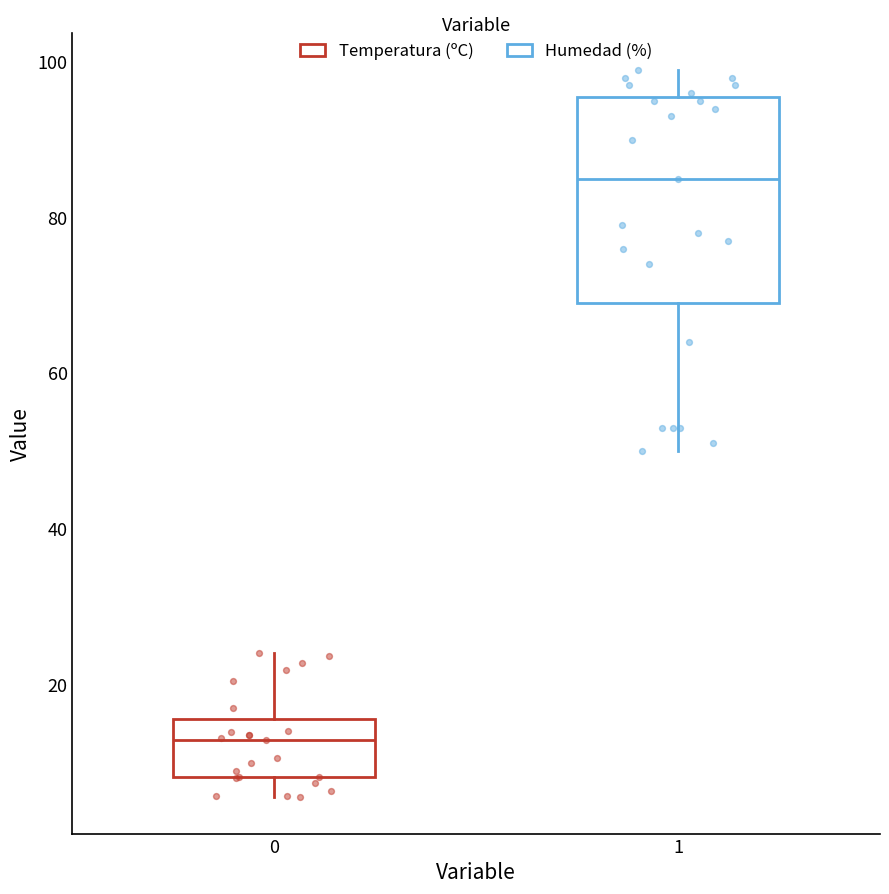

Where does the lower whisker of the box at x = 0 end on the y-axis? The values are not printed on the chart, so give them approximately, as read against the axis.

6